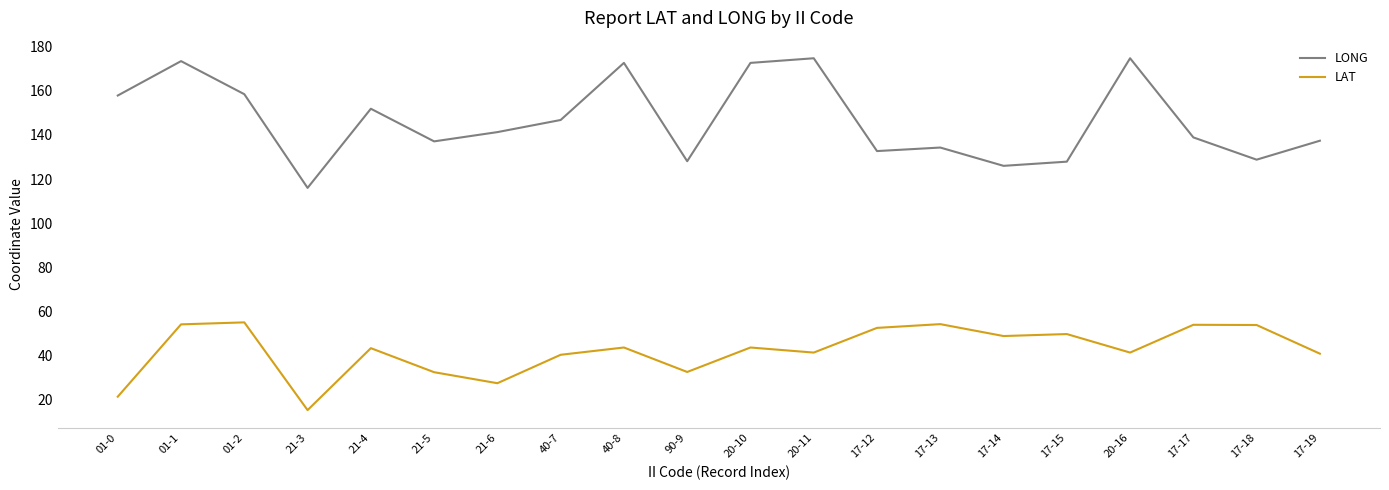

What is the smallest value displayed?

15.2